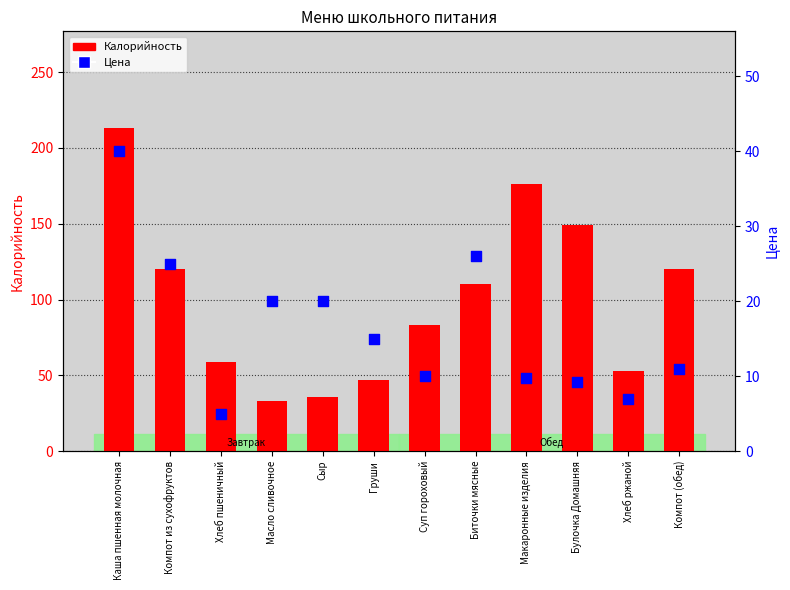

Which series has the largest Y range (max minus min)?

Калорийность